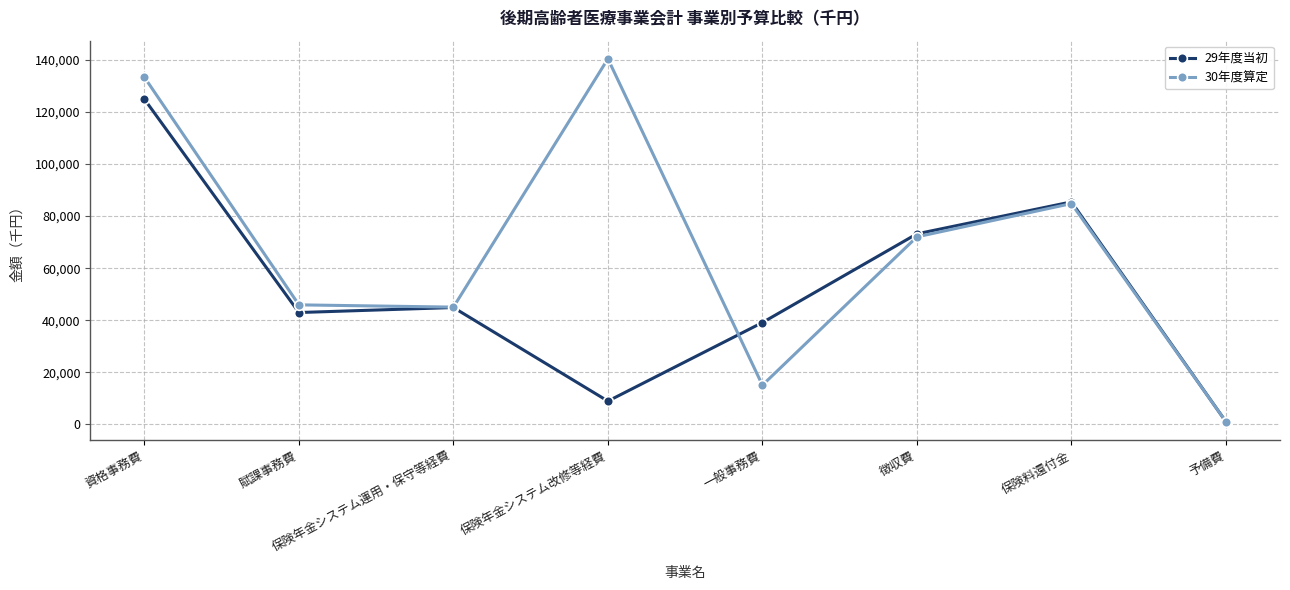

What is the spread (max minus min) of values at 資格事務費?

8442